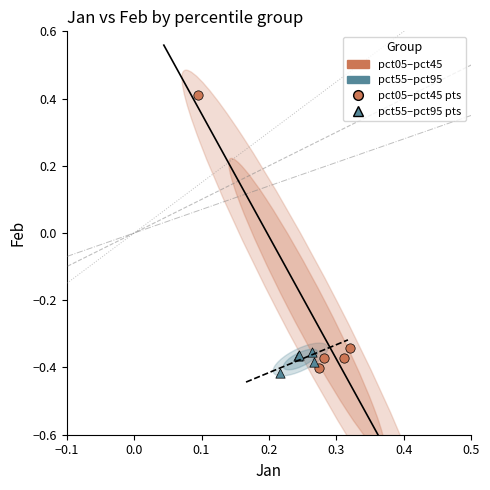

Which series contains the highest Y value?

pct05–pct45